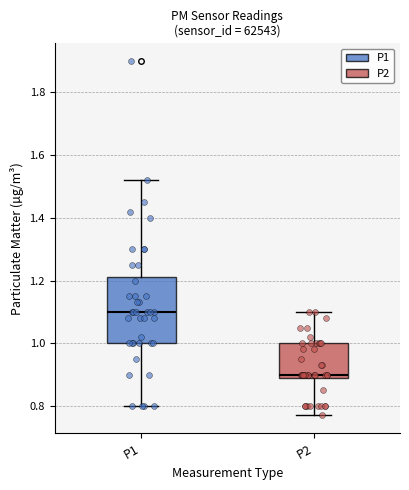

Which box's median line is the highest?

P1